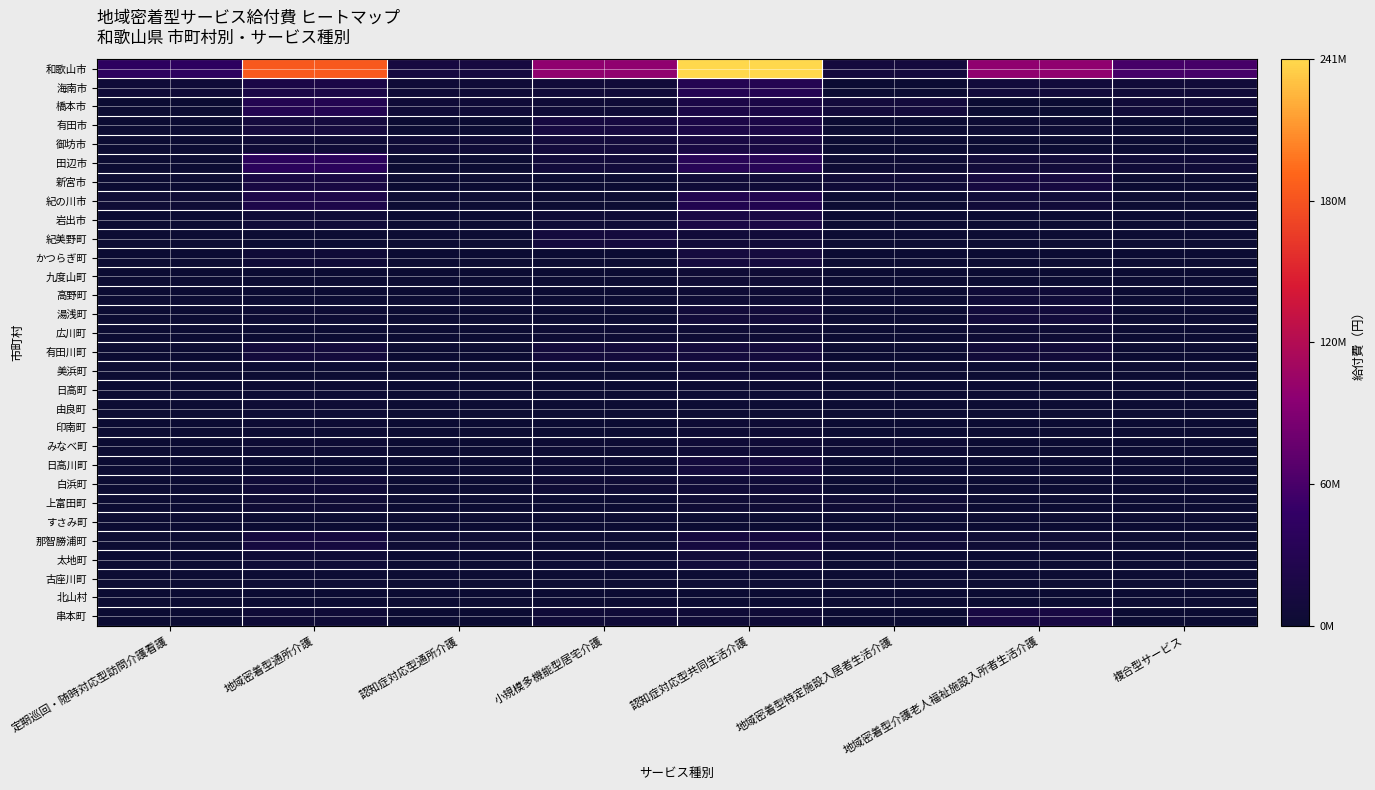

At how many categories does at least one series exceed 0?

8